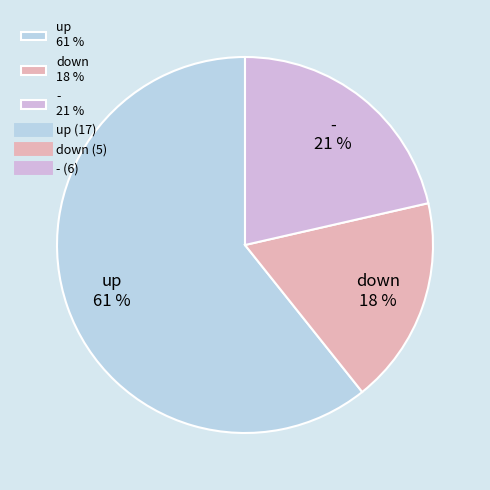

What is the ratio of the value at - to the value at down?

1.2